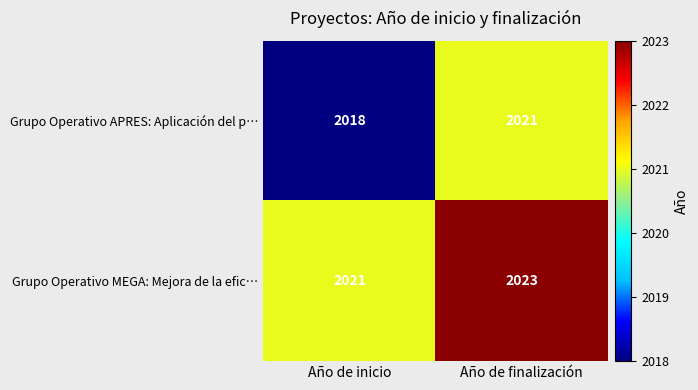

What is the spread (max minus min) of values at Año de inicio?

3